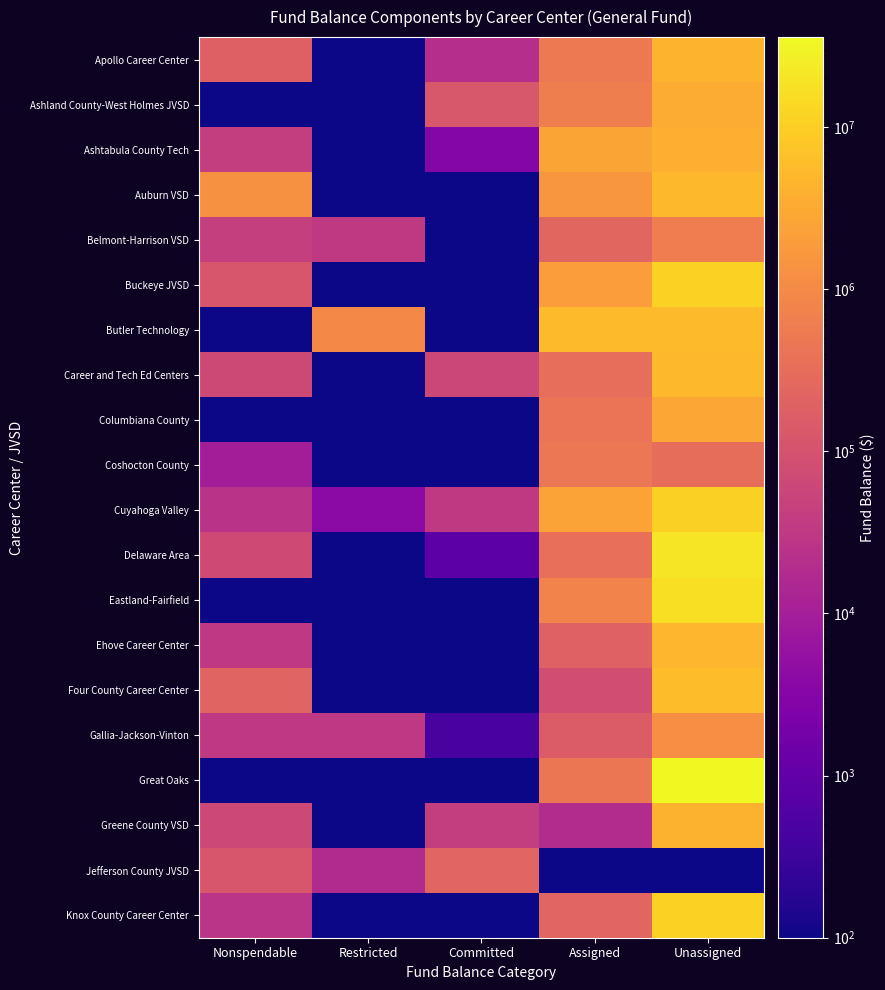

How many distinct data groups are displayed?

20